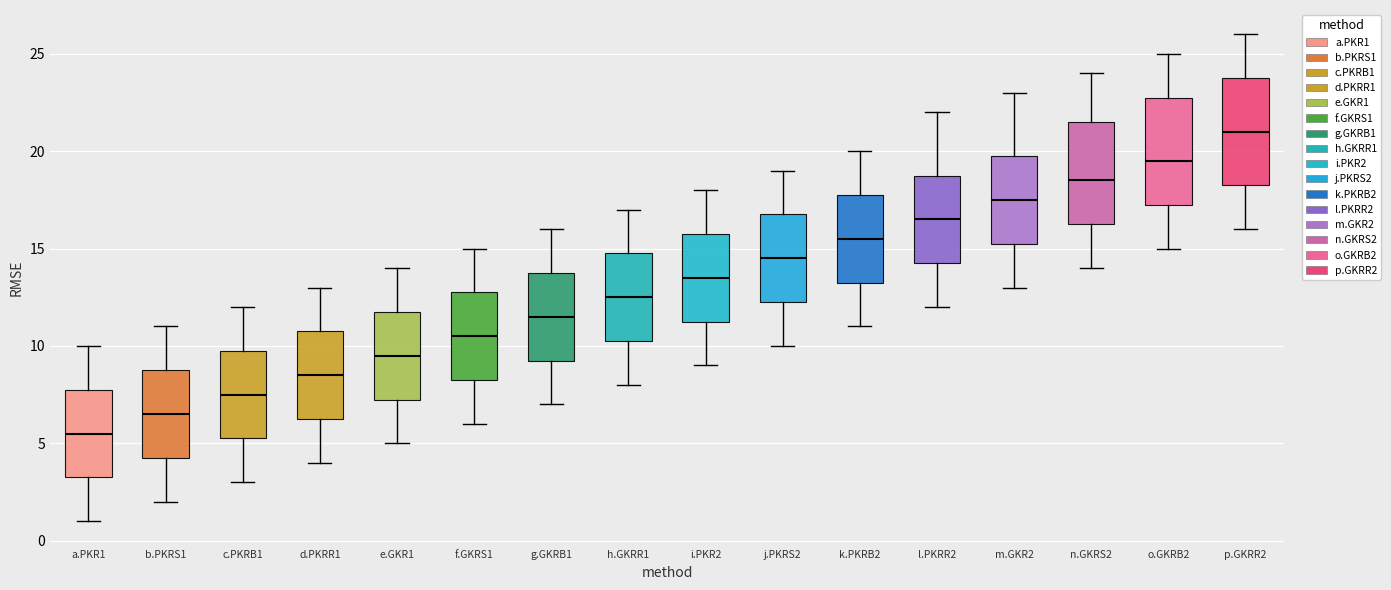

Reading left to right, transcribe this box plot: for each box, give where its median line is, the range the box spans, and where its two whiskers end, as read against the y-axis. The values are not printed on the chart, so give them approximately, as read against the axis.

a.PKR1: median 5.5, box 3.5 to 8.0, whiskers 1.0 to 10.0
b.PKRS1: median 6.5, box 4.5 to 9.0, whiskers 2.0 to 11.0
c.PKRB1: median 7.5, box 5.5 to 10.0, whiskers 3.0 to 12.0
d.PKRR1: median 8.5, box 6.5 to 11.0, whiskers 4.0 to 13.0
e.GKR1: median 9.5, box 7.5 to 12.0, whiskers 5.0 to 14.0
f.GKRS1: median 10.5, box 8.5 to 13.0, whiskers 6.0 to 15.0
g.GKRB1: median 11.5, box 9.5 to 14.0, whiskers 7.0 to 16.0
h.GKRR1: median 12.5, box 10.5 to 15.0, whiskers 8.0 to 17.0
i.PKR2: median 13.5, box 11.5 to 16.0, whiskers 9.0 to 18.0
j.PKRS2: median 14.5, box 12.5 to 17.0, whiskers 10.0 to 19.0
k.PKRB2: median 15.5, box 13.5 to 18.0, whiskers 11.0 to 20.0
l.PKRR2: median 16.5, box 14.5 to 19.0, whiskers 12.0 to 22.0
m.GKR2: median 17.5, box 15.5 to 20.0, whiskers 13.0 to 23.0
n.GKRS2: median 18.5, box 16.5 to 21.5, whiskers 14.0 to 24.0
o.GKRB2: median 19.5, box 17.5 to 23.0, whiskers 15.0 to 25.0
p.GKRR2: median 21.0, box 18.5 to 24.0, whiskers 16.0 to 26.0